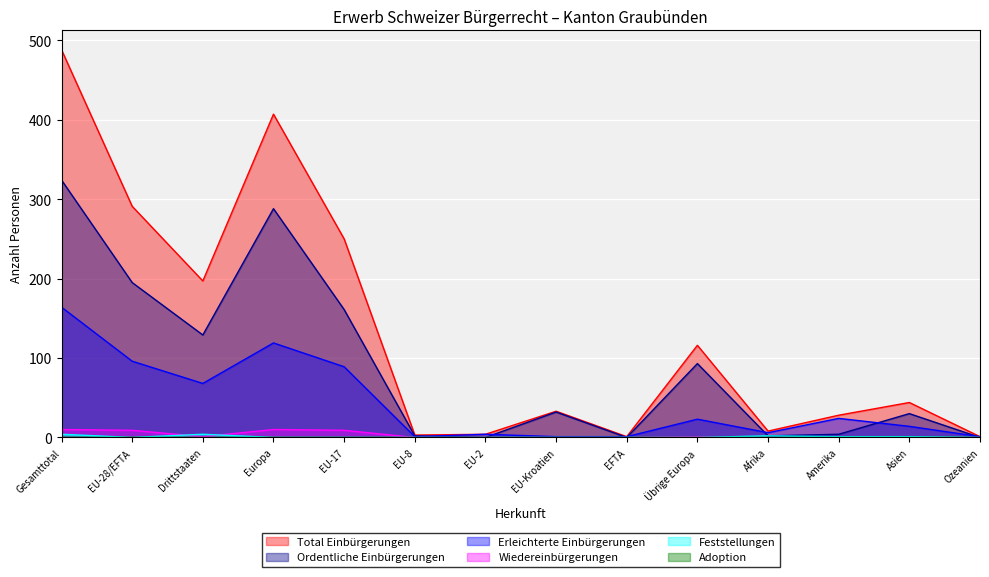

Reading left to right, extract all data points from this chart.

Total Einbürgerungen: Gesamttotal=488	EU-28/EFTA=291	Drittstaaten=197	Europa=407	EU-17=250	EU-8=3	EU-2=4	EU-Kroatien=33	EFTA=1	Übrige Europa=116	Afrika=8	Amerika=28	Asien=44	Ozeanien=1
Ordentliche Einbürgerungen: Gesamttotal=324	EU-28/EFTA=195	Drittstaaten=129	Europa=288	EU-17=161	EU-8=2	EU-2=0	EU-Kroatien=32	EFTA=0	Übrige Europa=93	Afrika=2	Amerika=4	Asien=30	Ozeanien=0
Erleichterte Einbürgerungen: Gesamttotal=164	EU-28/EFTA=96	Drittstaaten=68	Europa=119	EU-17=89	EU-8=1	EU-2=4	EU-Kroatien=1	EFTA=1	Übrige Europa=23	Afrika=6	Amerika=24	Asien=14	Ozeanien=1
Wiedereinbürgerungen: Gesamttotal=10	EU-28/EFTA=9	Drittstaaten=1	Europa=10	EU-17=9	EU-8=0	EU-2=0	EU-Kroatien=0	EFTA=0	Übrige Europa=1	Afrika=0	Amerika=0	Asien=0	Ozeanien=0
Feststellungen: Gesamttotal=4	EU-28/EFTA=0	Drittstaaten=4	Europa=0	EU-17=0	EU-8=0	EU-2=0	EU-Kroatien=0	EFTA=0	Übrige Europa=0	Afrika=2	Amerika=1	Asien=1	Ozeanien=0